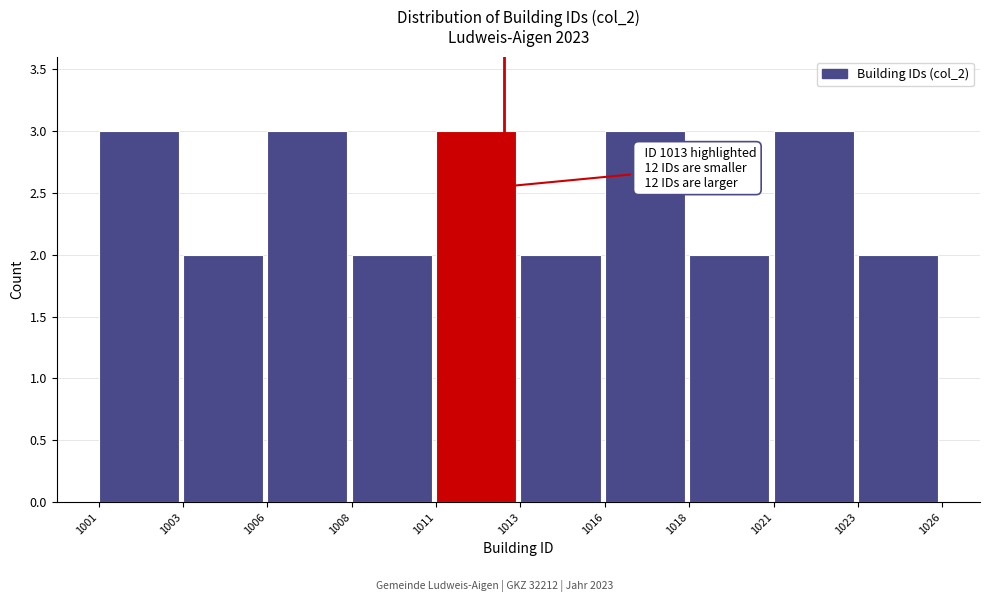

Reading left to right, what are all the values shown in this chart?

1001=3	1003=2	1006=3	1008=2	1011=3	1013=2	1016=3	1018=2	1021=3	1023=2